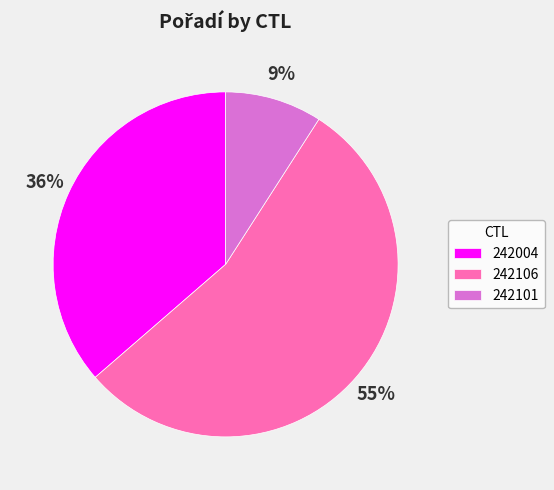

Is there any slice that represents more than half of the pie?

Yes